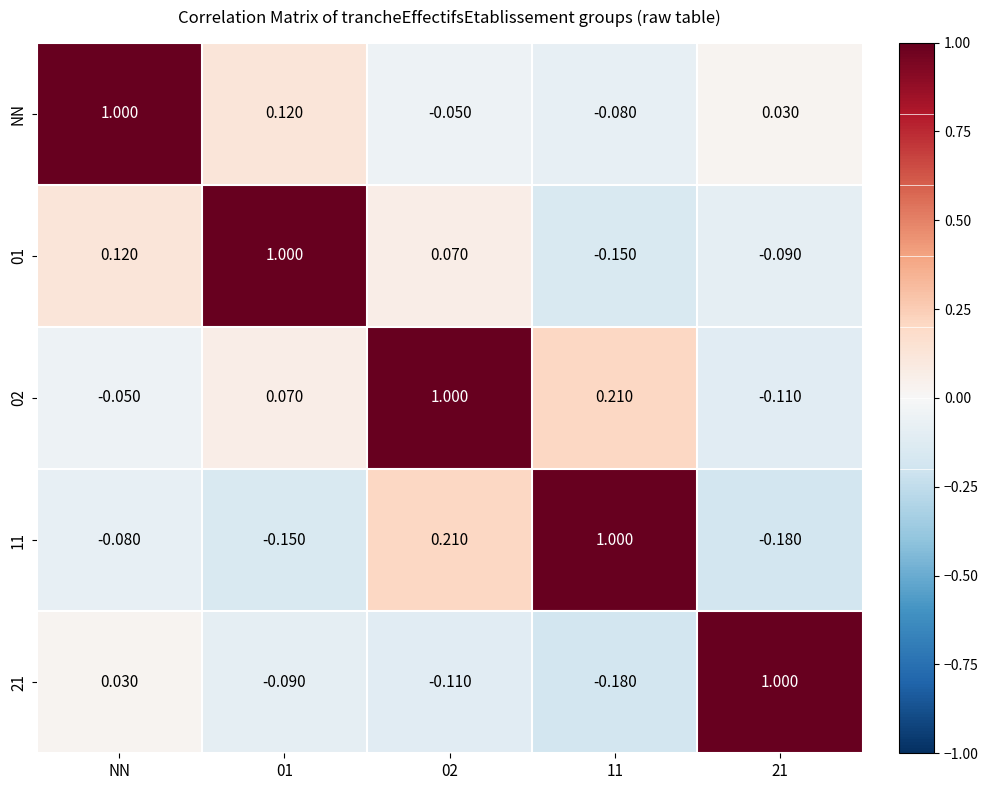

At which label does 01 first exceed 0?

NN